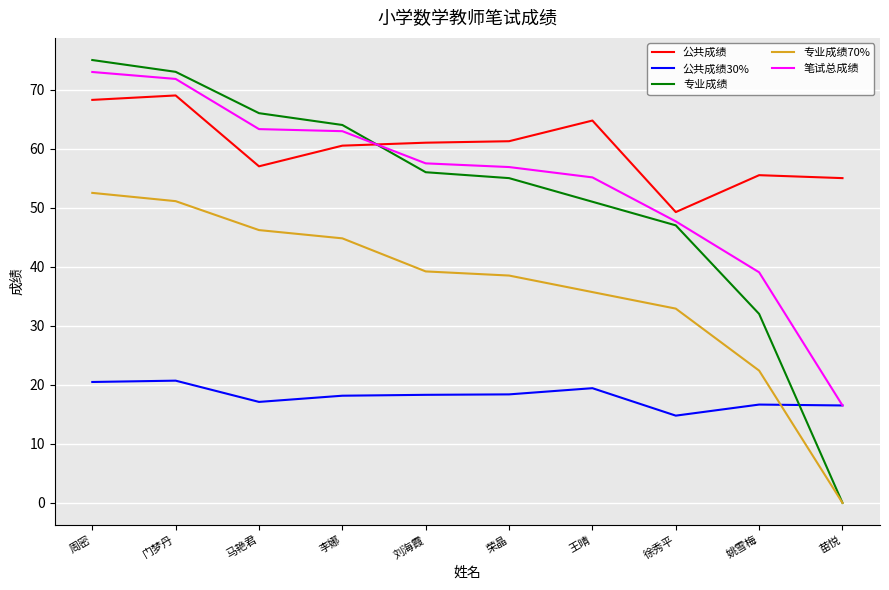

True or false: 专业成绩 has more than 0 interior local peaks.

False